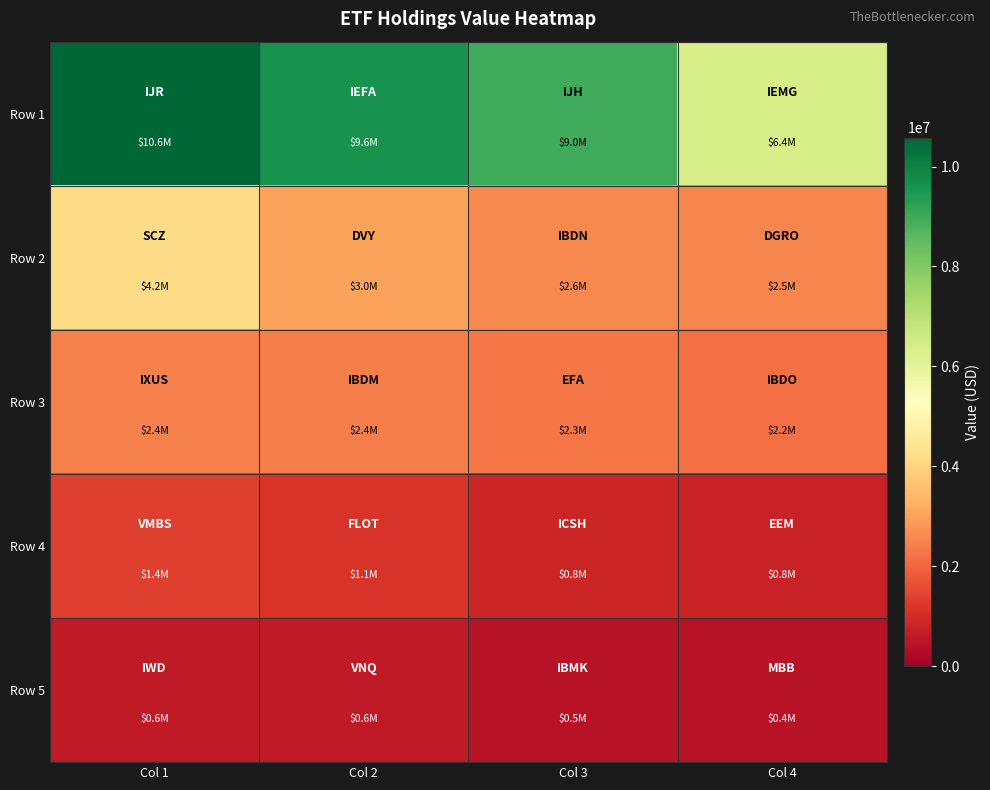

Rank the series at Col 1 from lowest to highest value.

Row 5, Row 4, Row 3, Row 2, Row 1